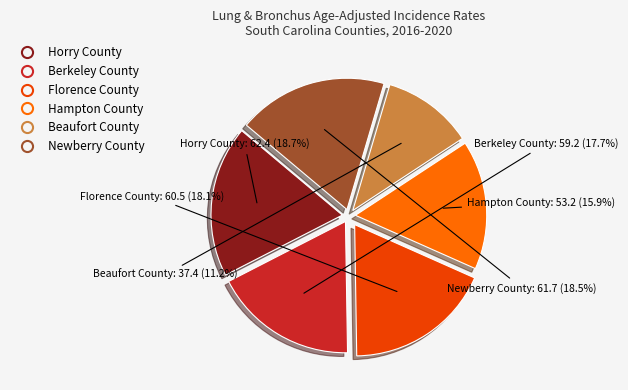

Between Beaufort County and Horry County, which is larger?

Horry County